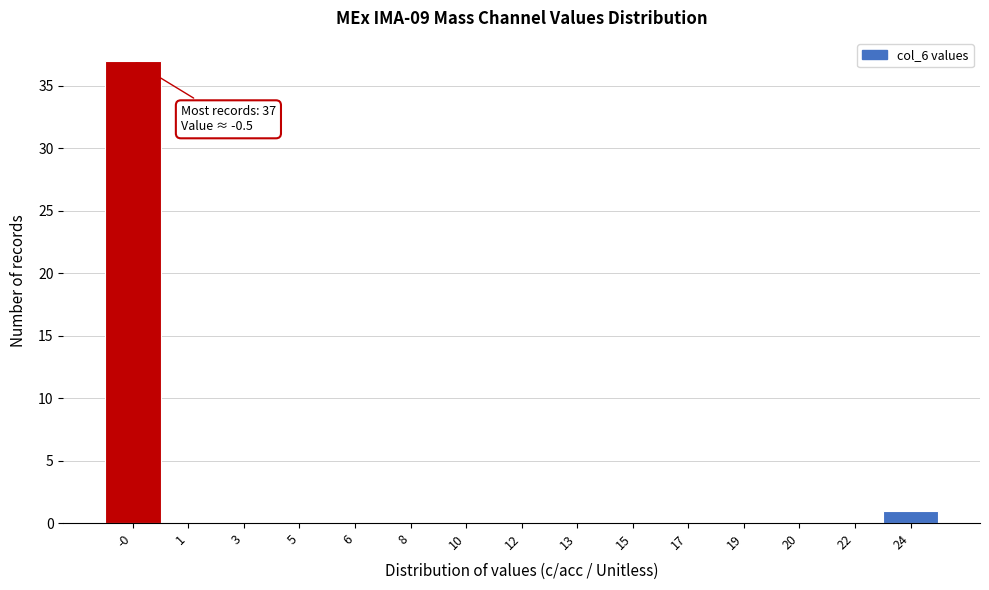

Reading left to right, transcribe all the data shown in this chart.

-0=37	1=0	3=0	5=0	6=0	8=0	10=0	12=0	13=0	15=0	17=0	19=0	20=0	22=0	24=1